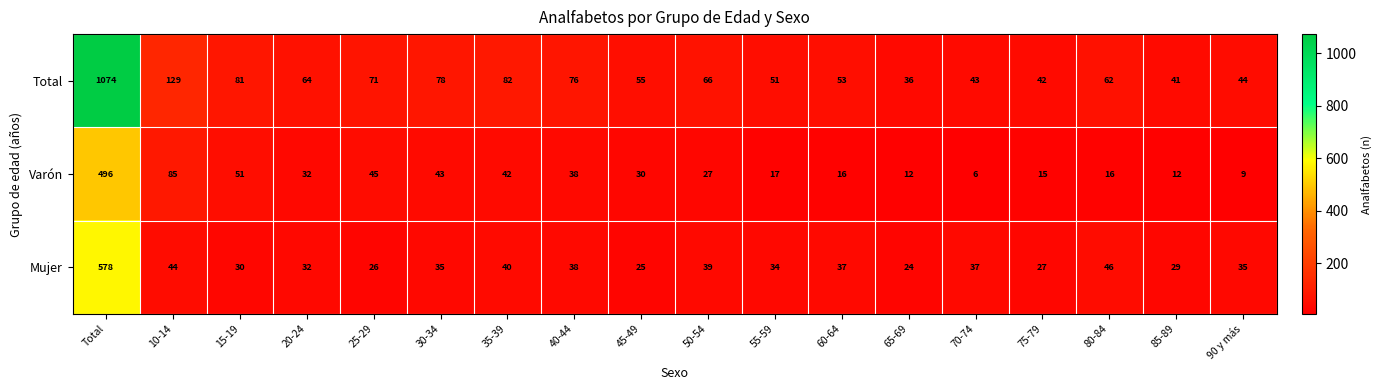

Which series has the largest total across all categories?

Total